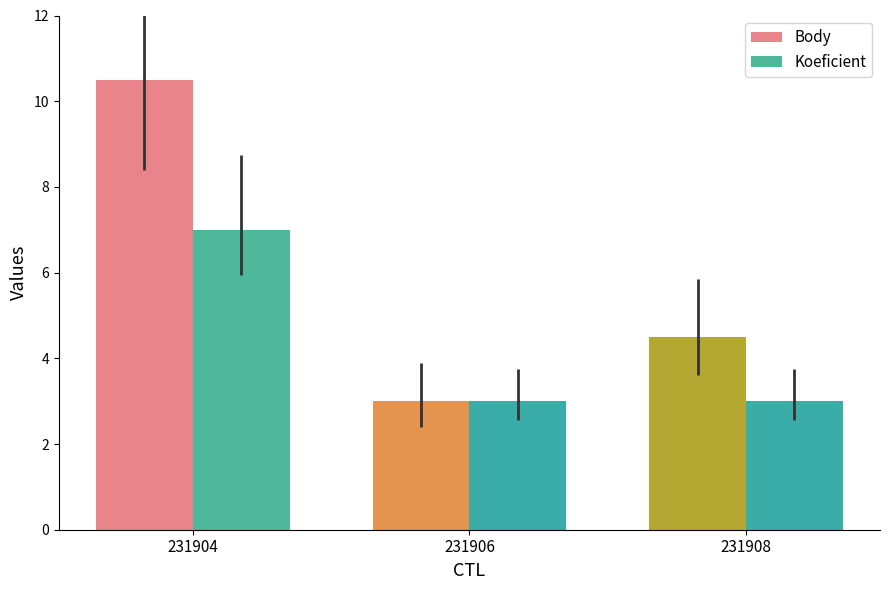

Read the Body value at 231906.

3.0